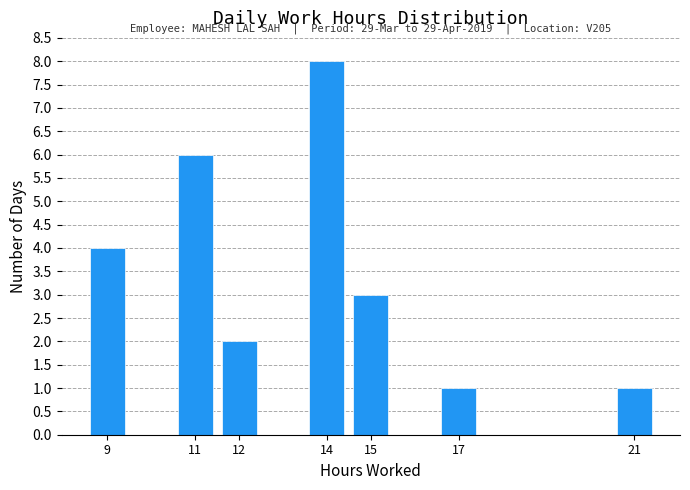

Reading right to left, transcribe all the data shown in this chart.

21=1	17=1	15=3	14=8	12=2	11=6	9=4